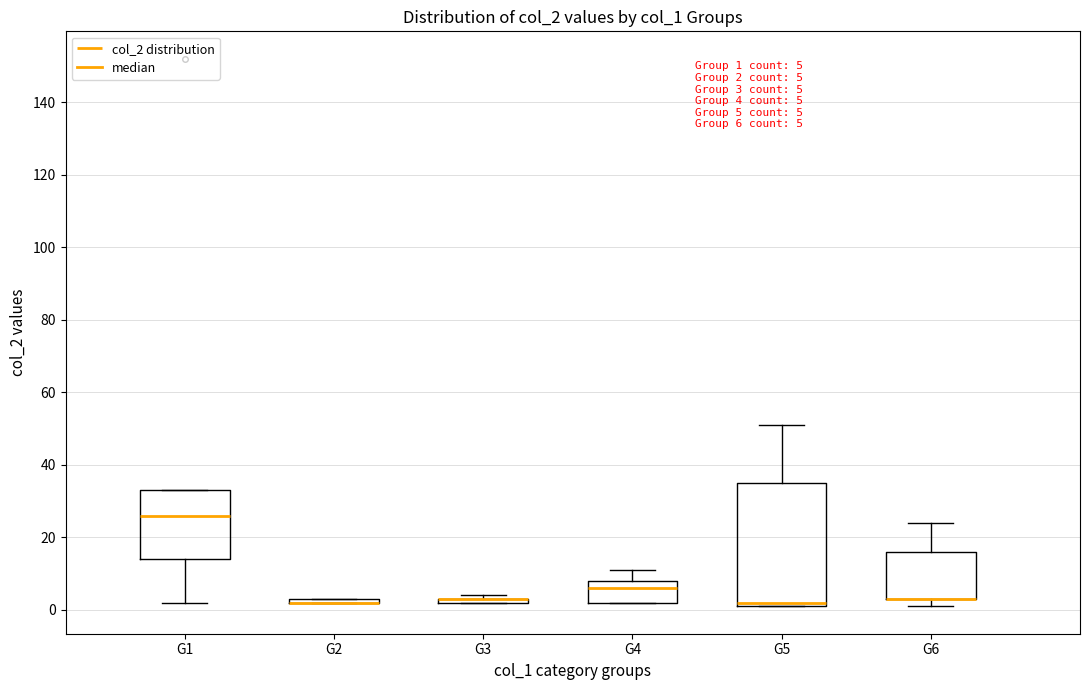

Which box is the tallest, from its lower edge to its upper edge?

G5